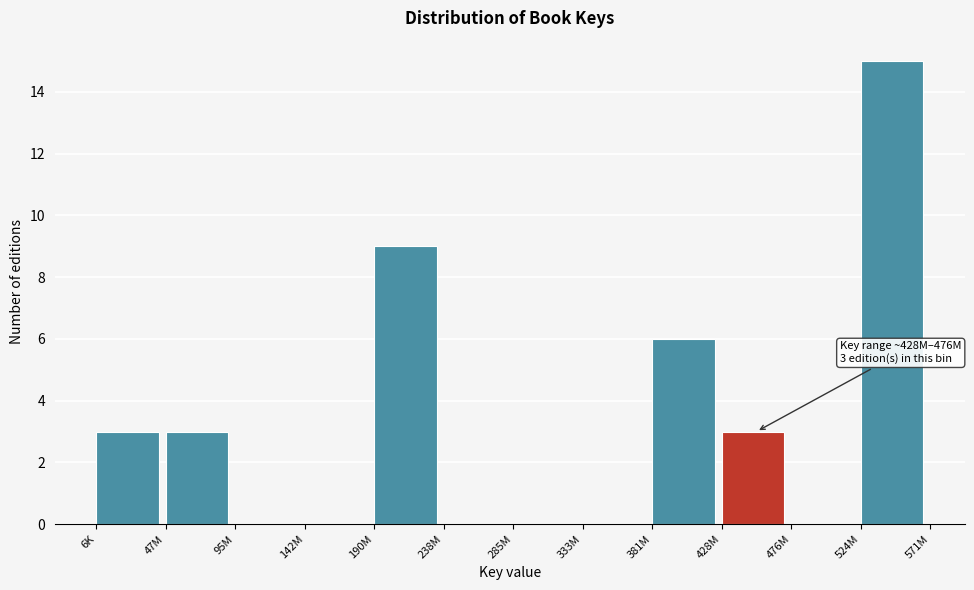

Reading left to right, extract all data points from this chart.

6K=3	47M=3	95M=0	142M=0	190M=9	238M=0	285M=0	333M=0	381M=6	428M=3	476M=0	524M=15